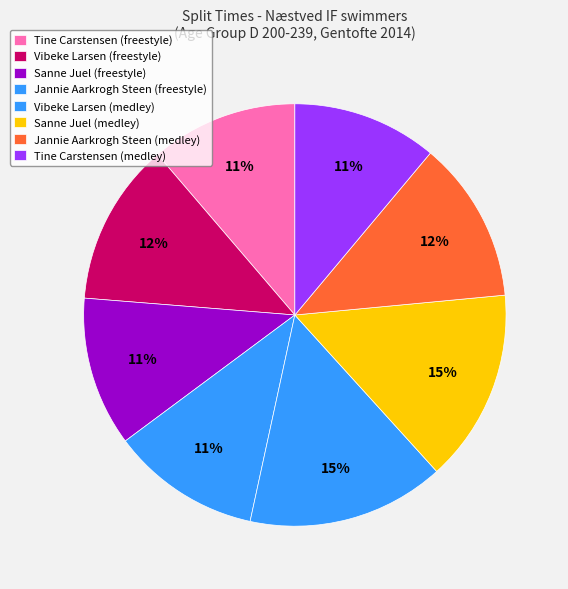

The Sanne Juel (medley) slice represents 15% of the pie. True or false?

True